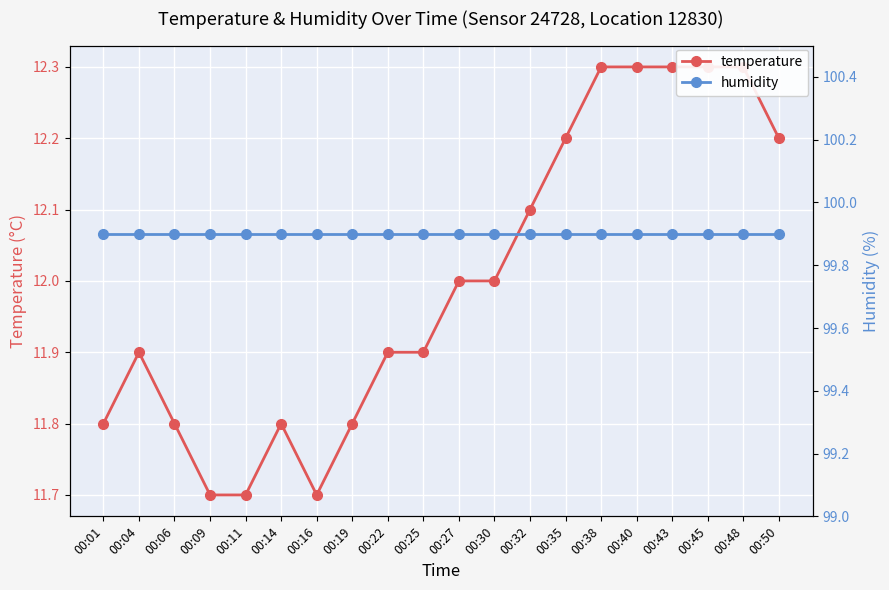

What is the value of the humidity point at the 3rd from the left?

99.9